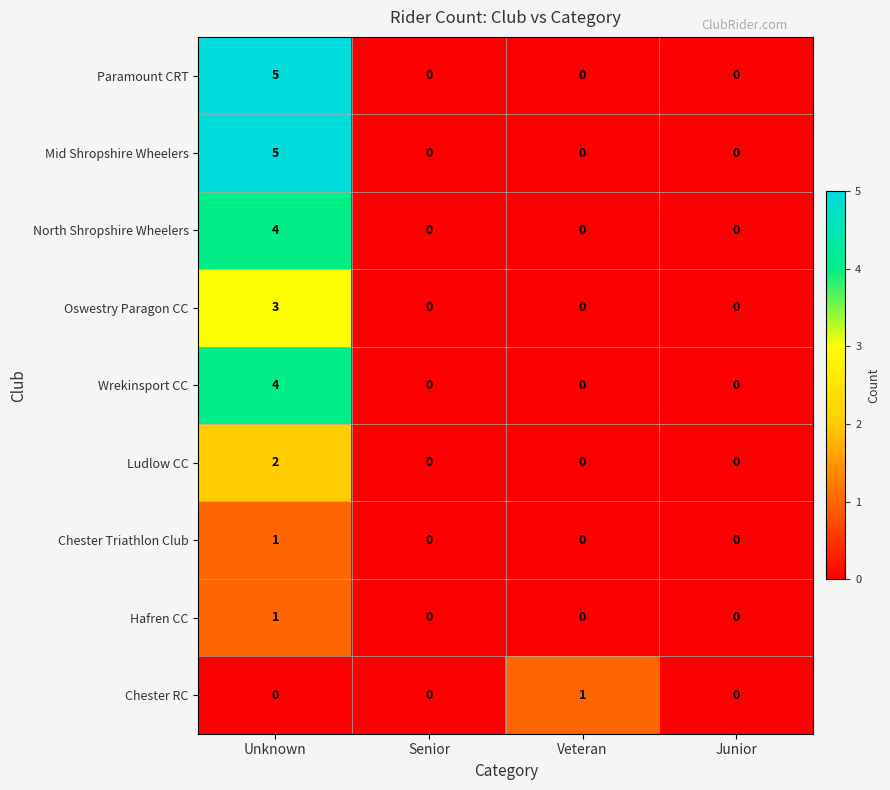

How many Wrekinsport CC values are between 0 and 4?

4